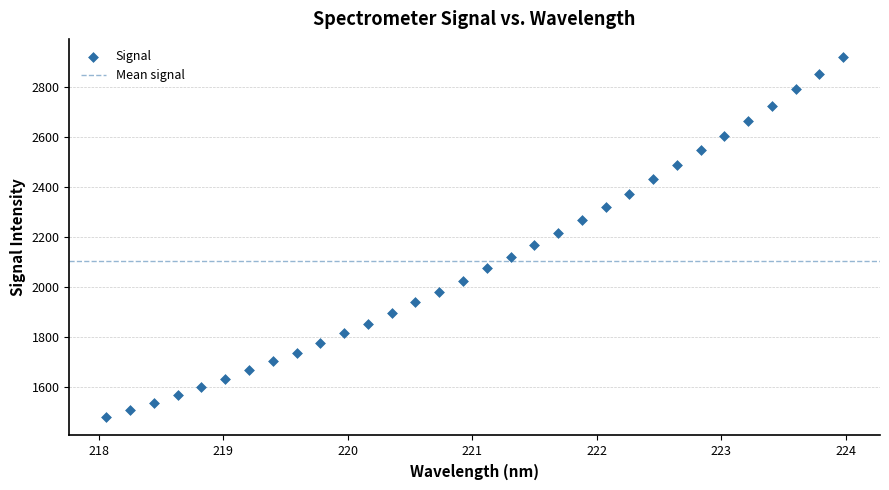

What is the range of X values (max minus min)?

5.9